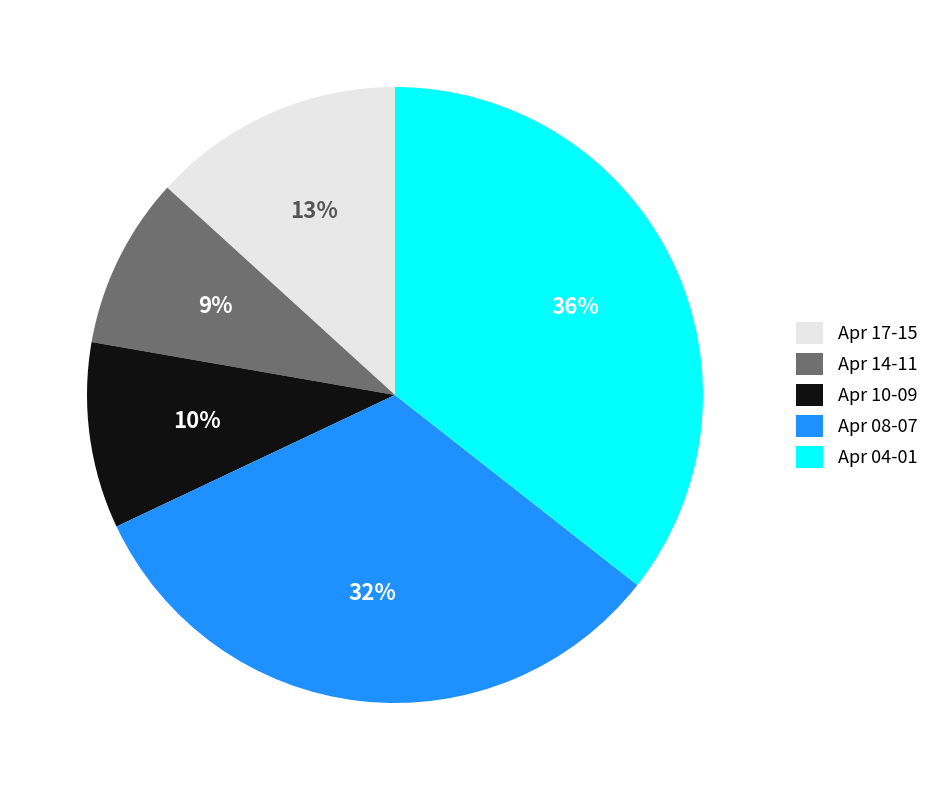

Count the number of slices in the pie.

5